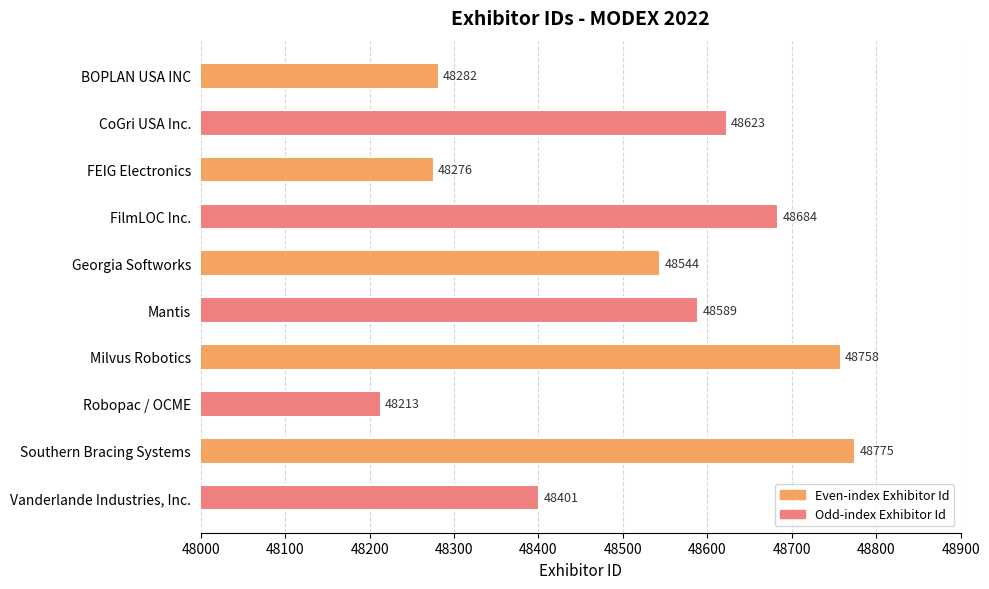

Reading bottom to top, extract all data points from this chart.

48401	48775	48213	48758	48589	48544	48684	48276	48623	48282